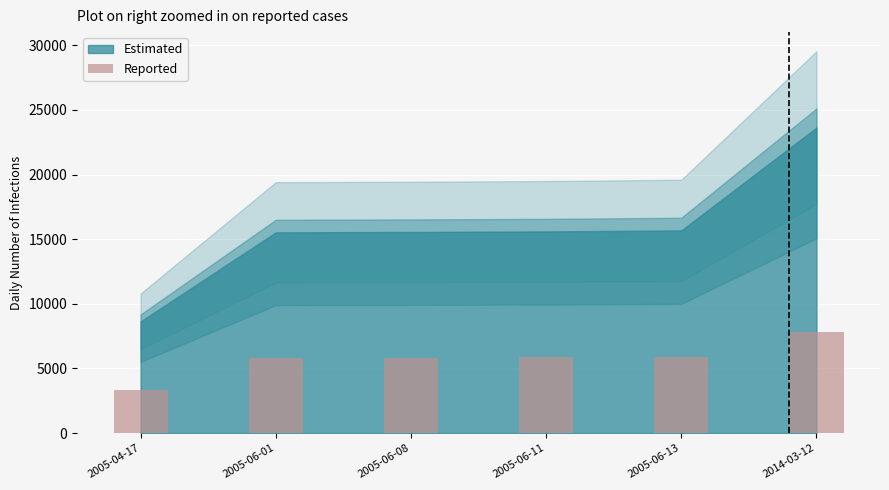

What is the label of the 5th bar from the left?

2005-06-13